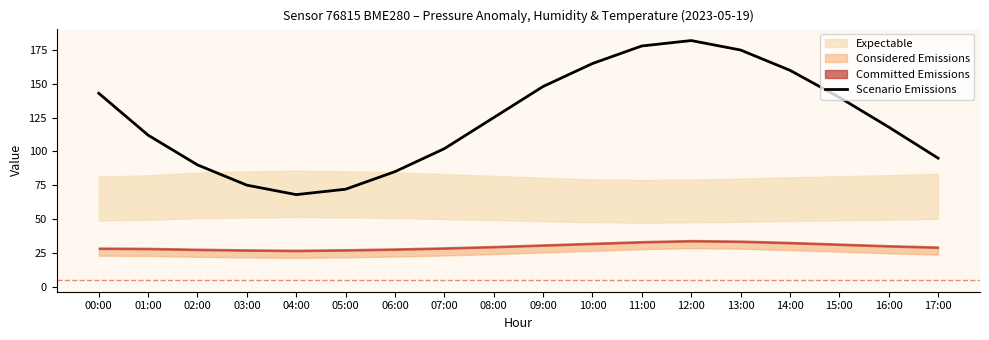

What is the sum of the values at 14:00 and 01:00?

272